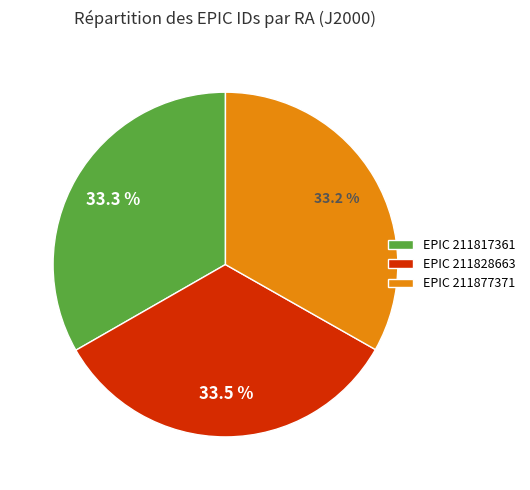

What is the ratio of the value at EPIC 211828663 to the value at EPIC 211817361?

1.0